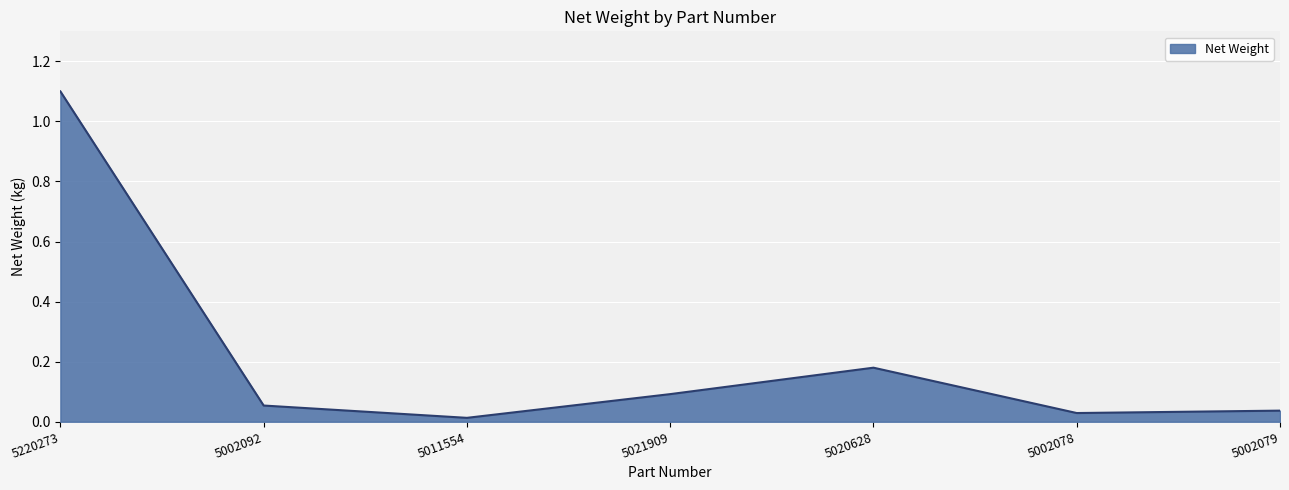

Is it true that the value at 5020628 is 0.3?

False